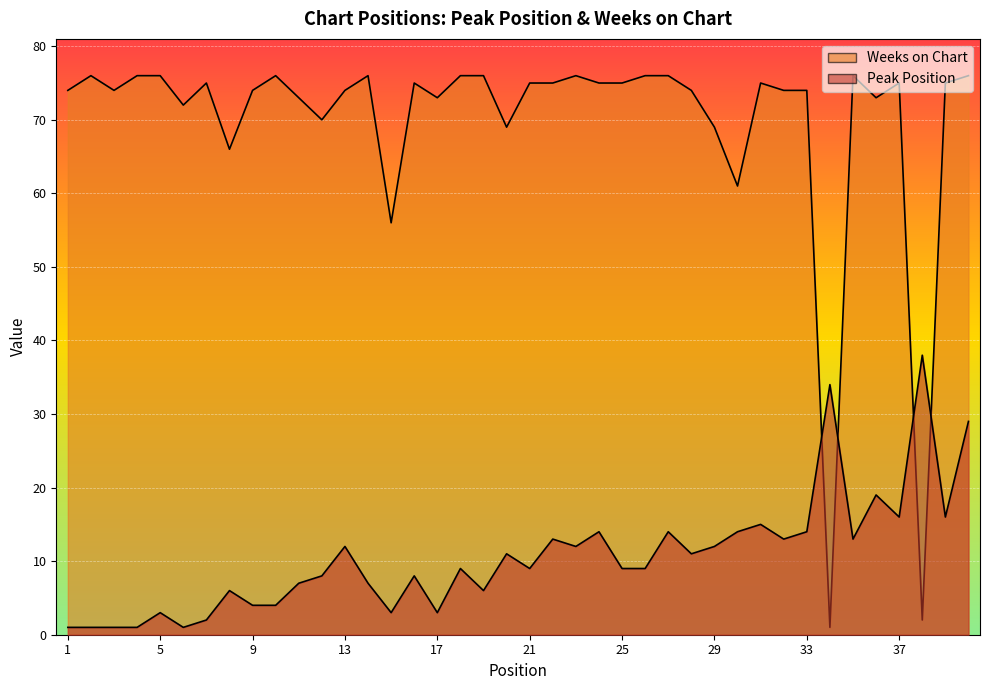

Count the number of data series in this chart.

2